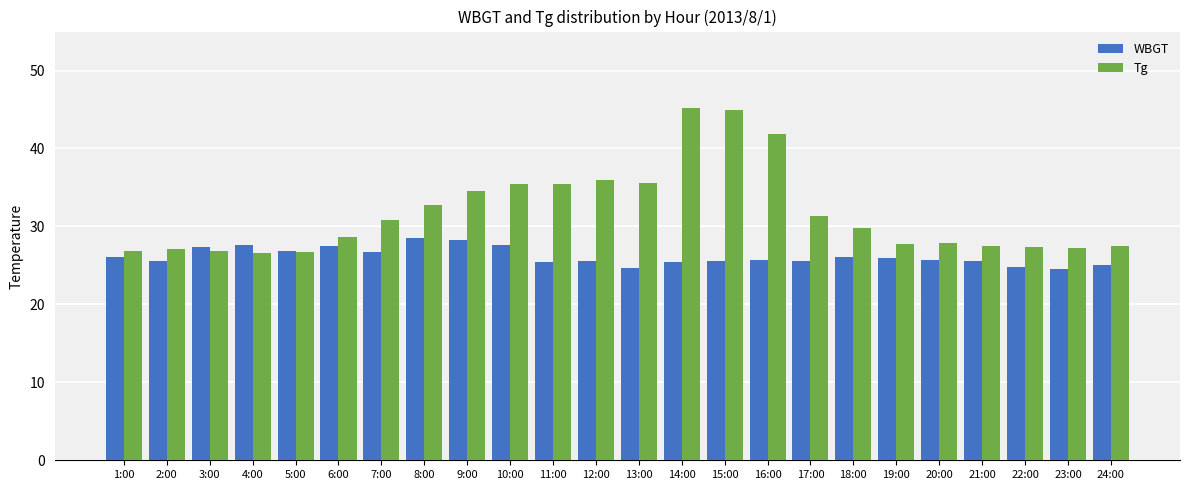

Which series changed the most between 2:00 and 15:00?

Tg